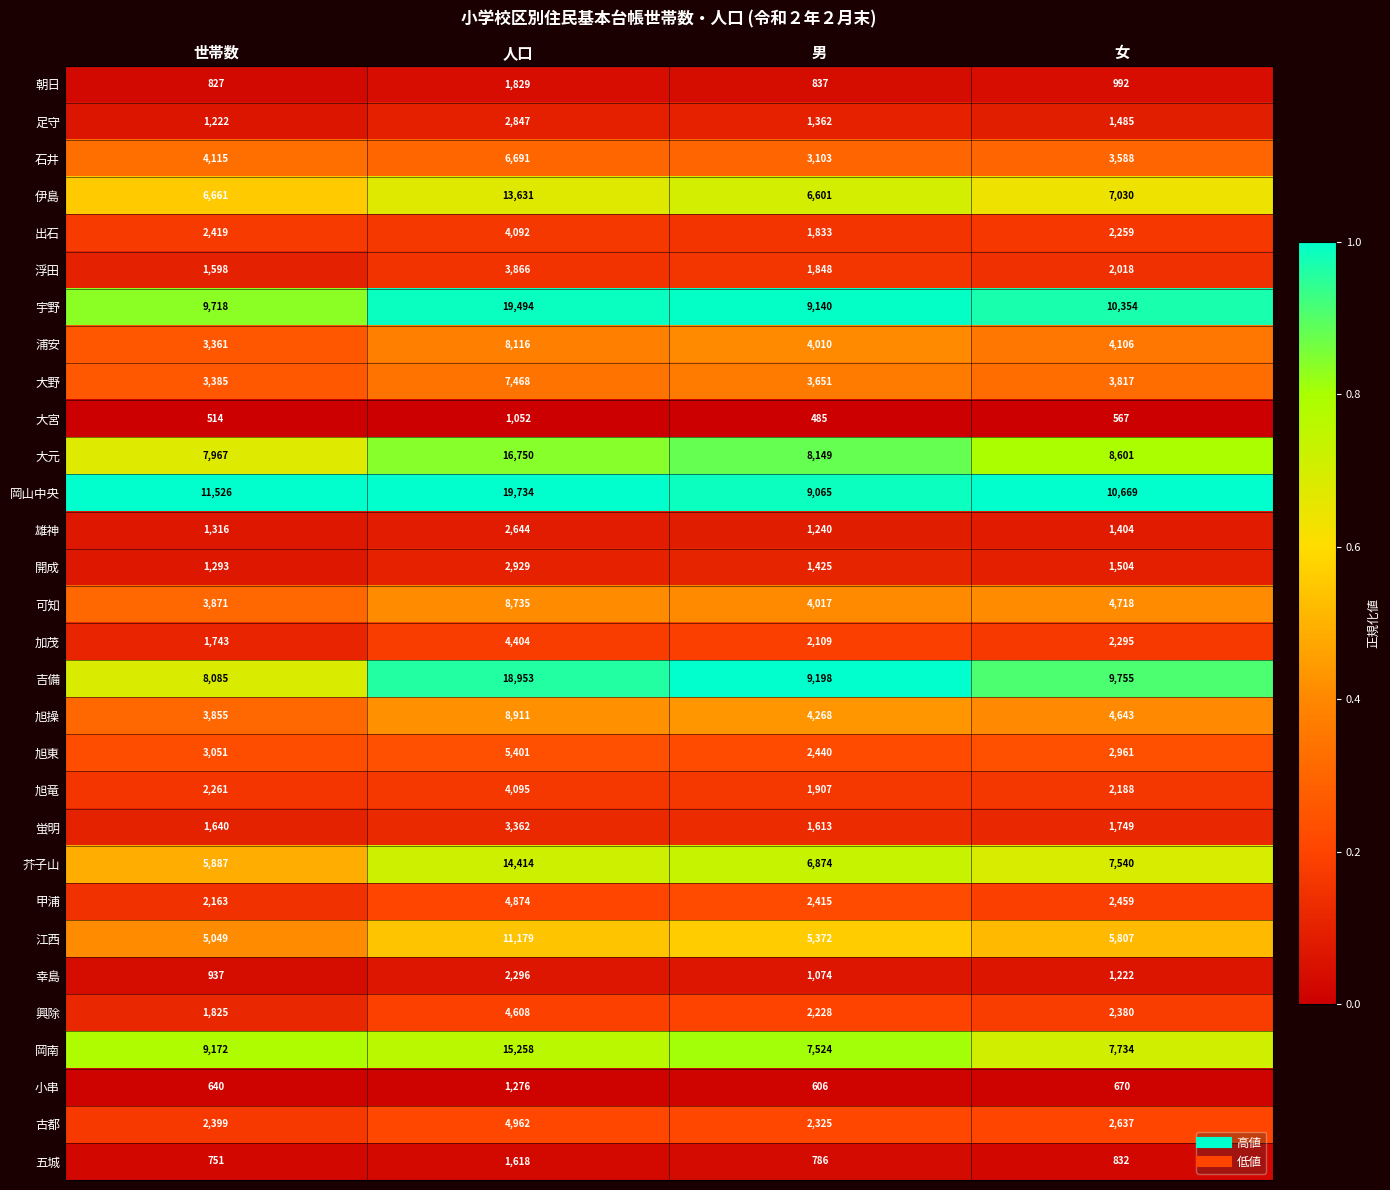

Which series changed the most between 世帯数 and 人口?

吉備